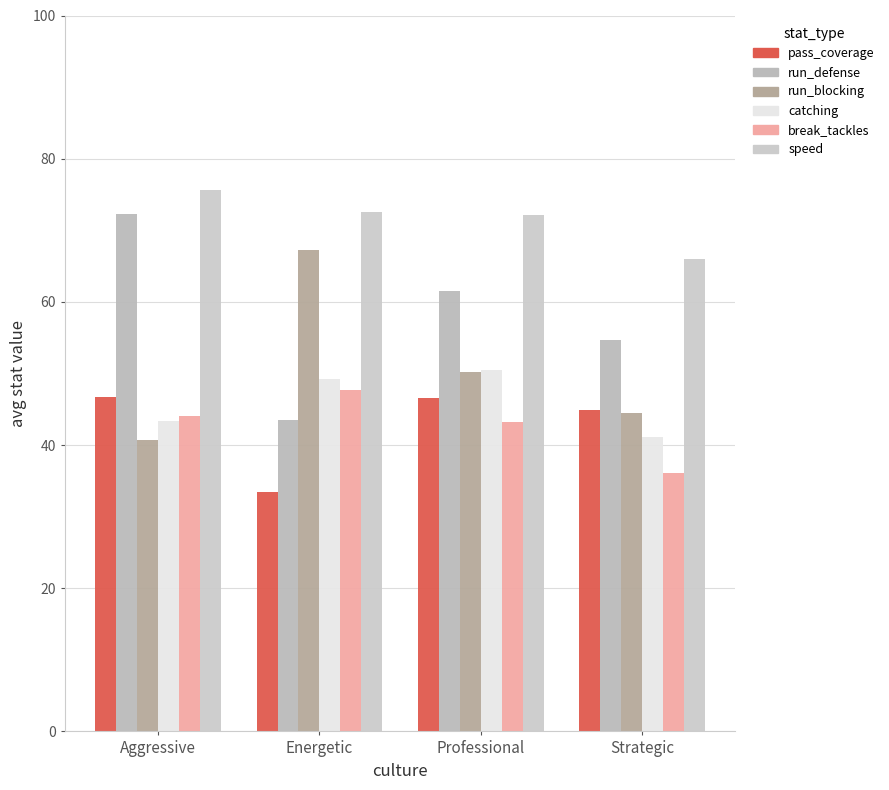

The value of break_tackles at Energetic is 82.0. True or false?

False